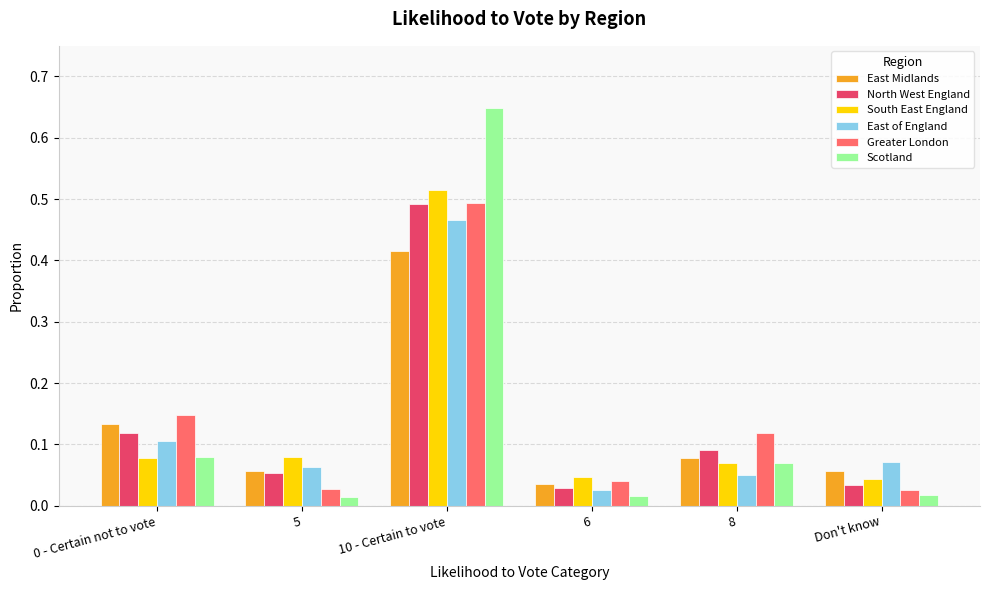

The value of East Midlands at Don't know is 0.1. True or false?

True